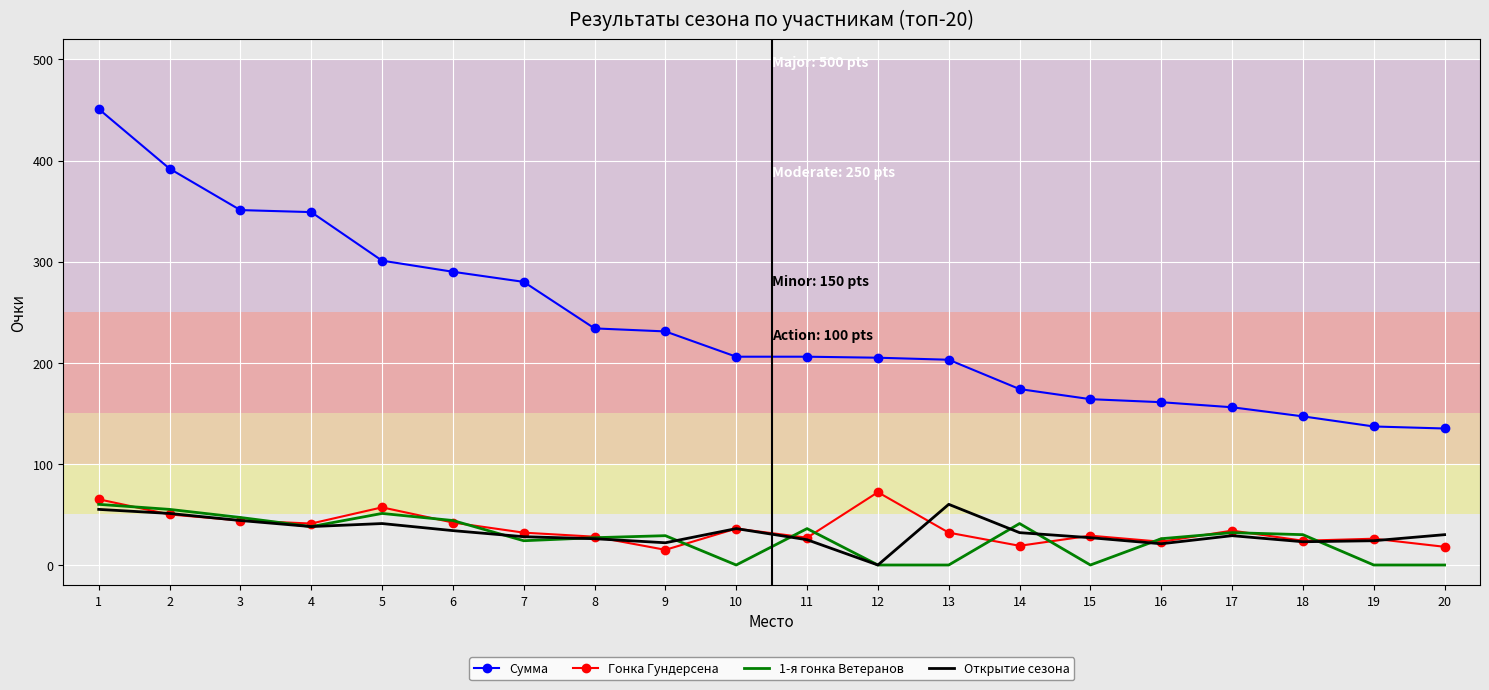

Which series has the largest total across all categories?

Сумма